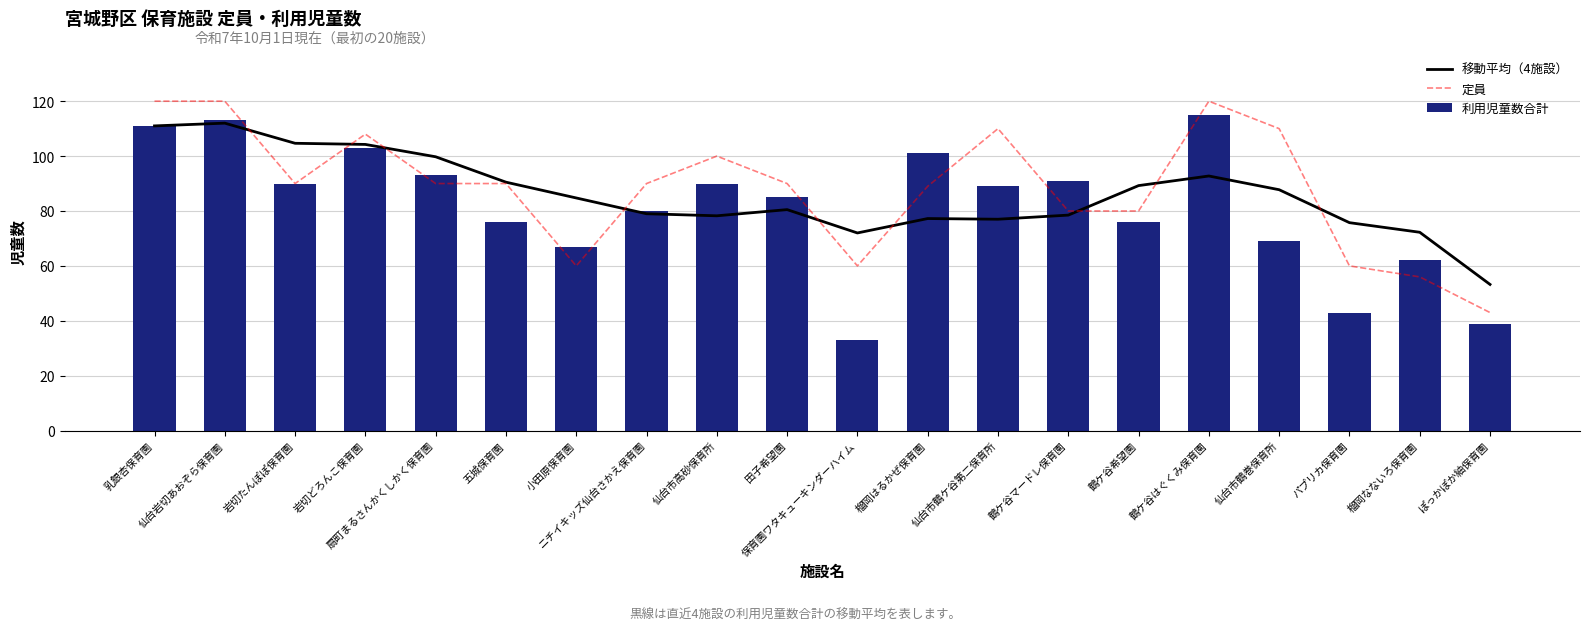

Reading left to right, transcribe all the data shown in this chart.

移動平均（4施設）: 111.0	112.0	104.7	104.2	99.8	90.5	84.8	79.0	78.2	80.5	72.0	77.2	77.0	78.5	89.2	92.8	87.8	75.8	72.2	53.2
定員: 120.0	120.0	90.0	108.0	90.0	90.0	60.0	90.0	100.0	90.0	60.0	89.0	110.0	80.0	80.0	120.0	110.0	60.0	56.0	43.0
利用児童数合計: 111.0	113.0	90.0	103.0	93.0	76.0	67.0	80.0	90.0	85.0	33.0	101.0	89.0	91.0	76.0	115.0	69.0	43.0	62.0	39.0